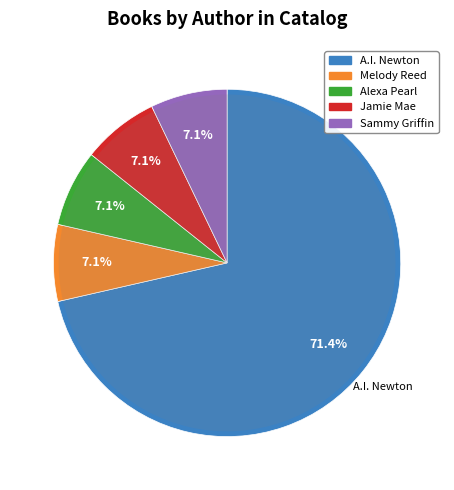

Which category accounts for the majority?

A.I. Newton